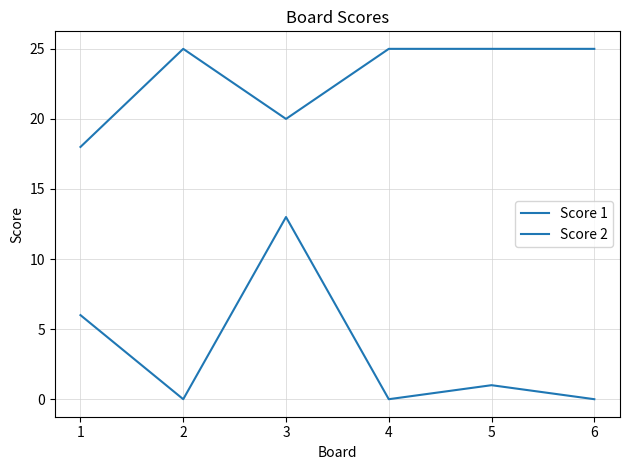

How many lines are shown in the chart?

2